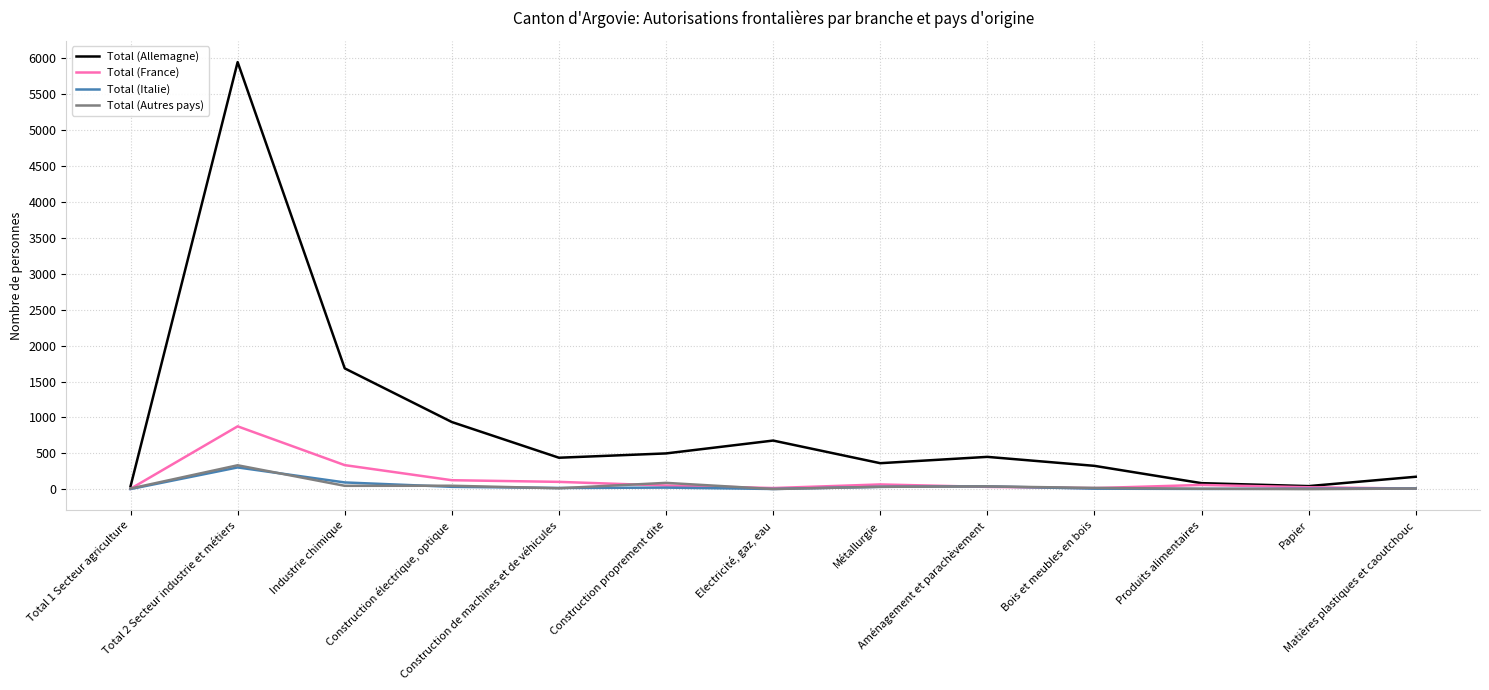

What is the maximum value for Total (Allemagne)?

5947